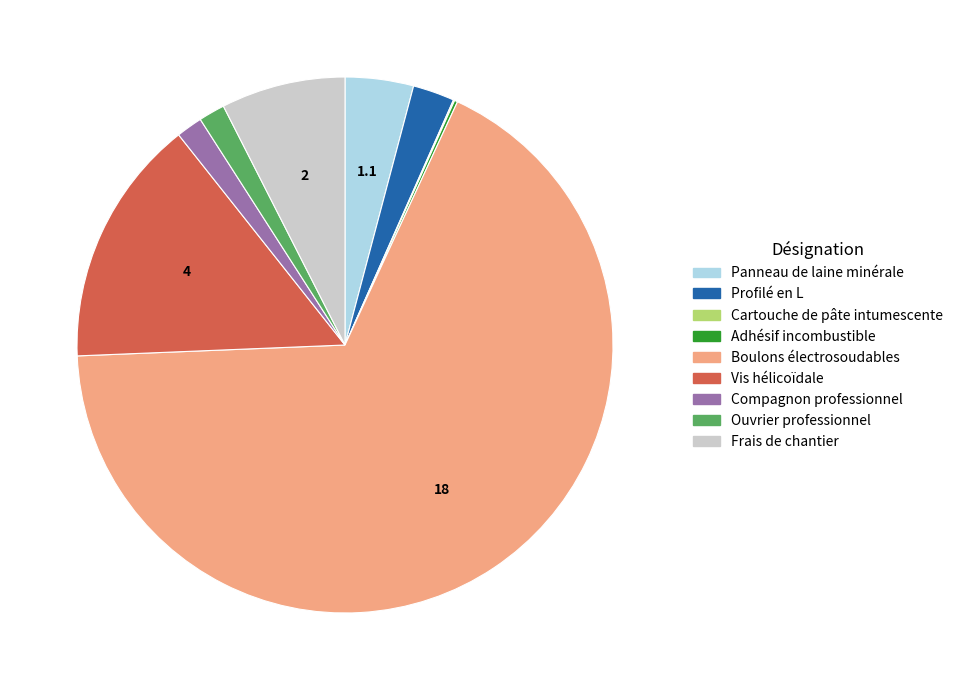

Which slice is the largest?

Boulons électrosoudables